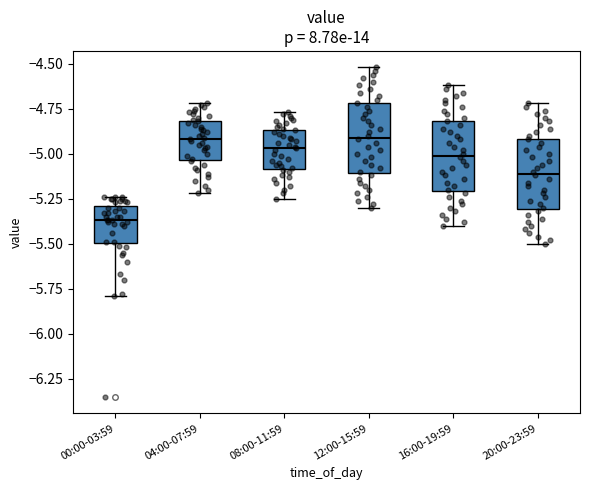

Which box has the lowest median line?

00:00-03:59